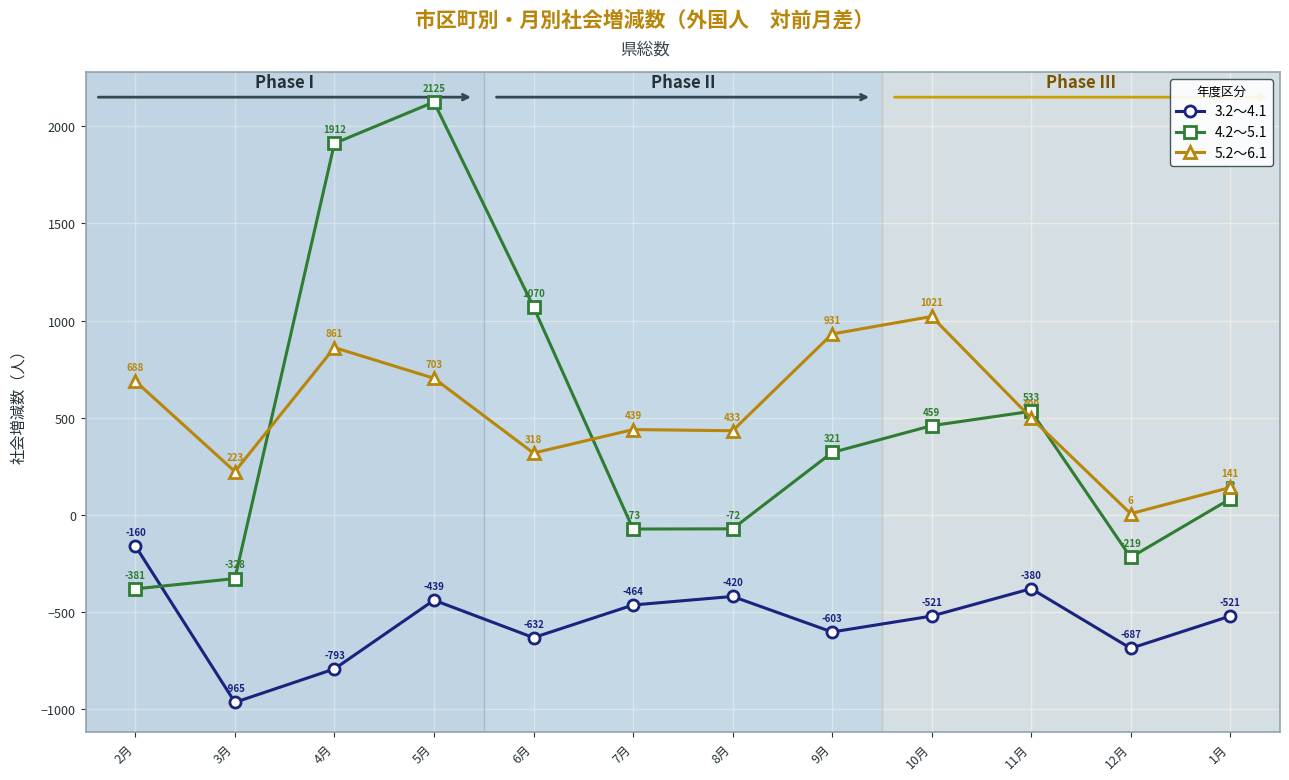

Which series changed the most between 2月 and 9月?

4.2～5.1